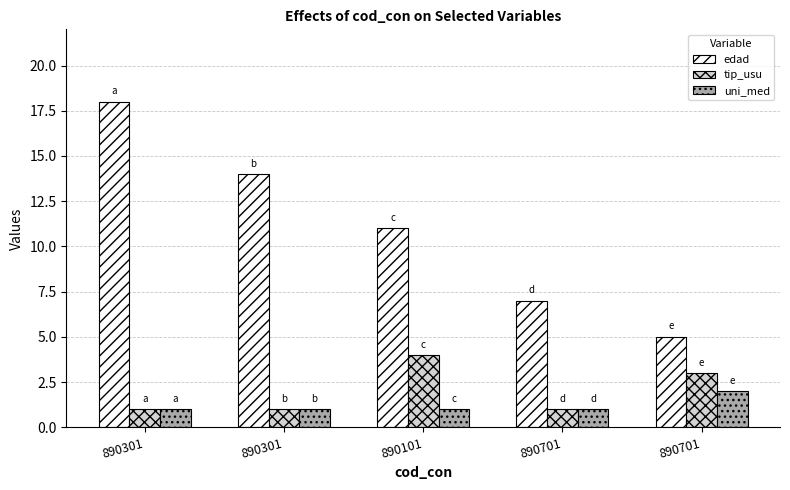

Rank the series by their maximum value, from lowest to highest.

uni_med, tip_usu, edad